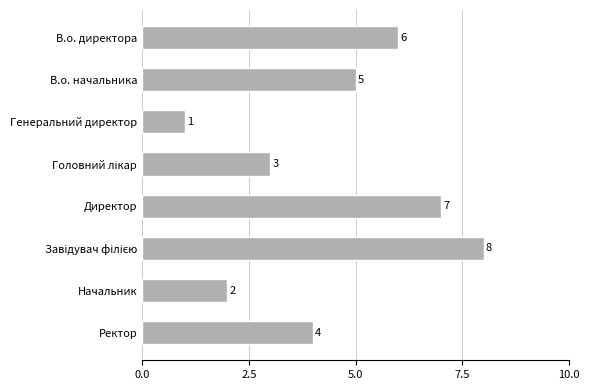

Are the bars grouped side by side (vs. stacked)?

No